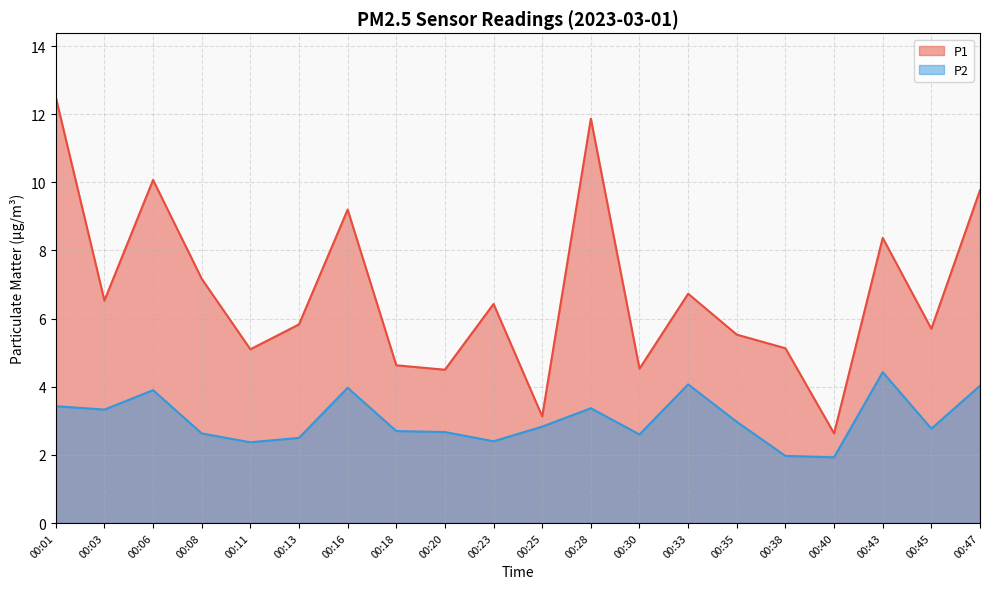

What is the minimum value for P2?

1.9